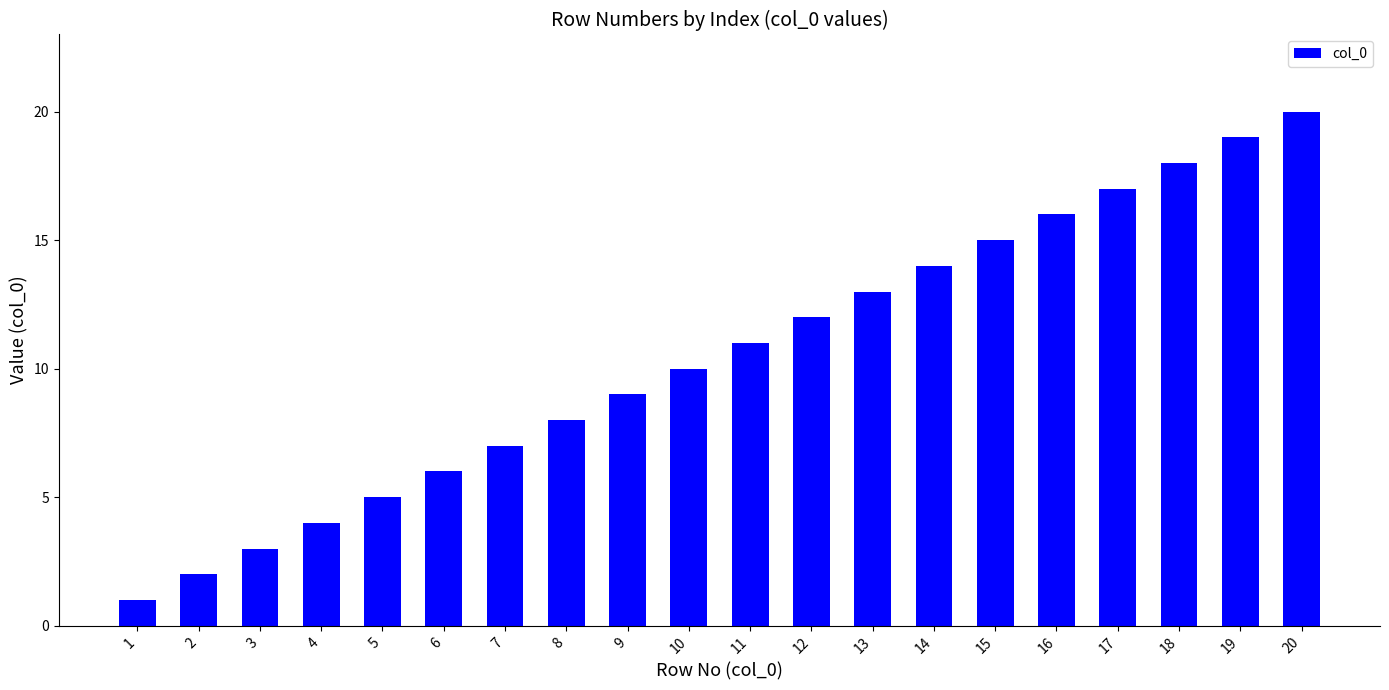

The chart shows a value of 27 at 17. True or false?

False